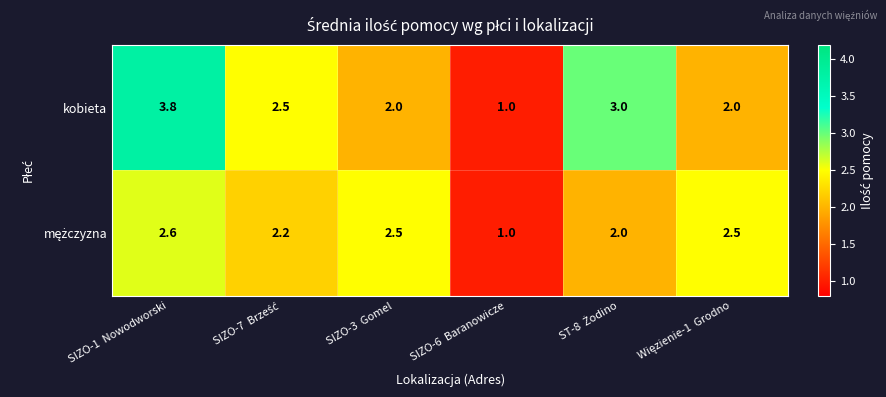

Which series has the largest range (max minus min)?

kobieta